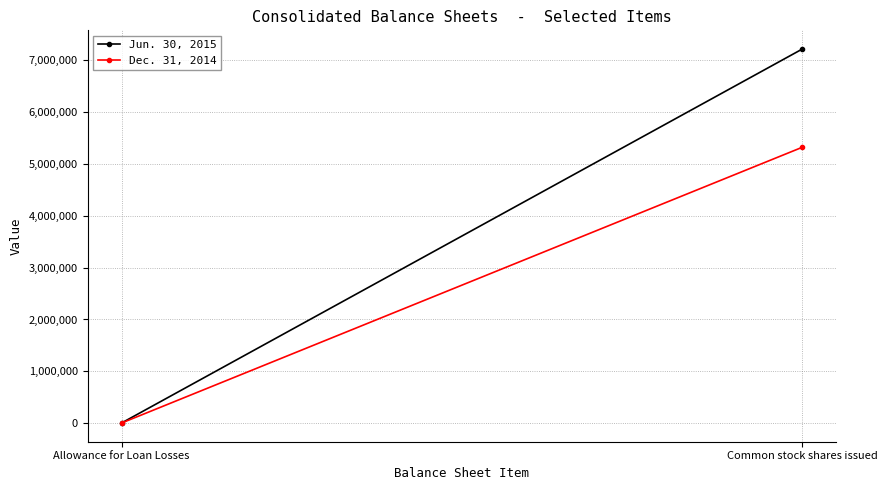

What is the maximum value shown in the chart?

7205913